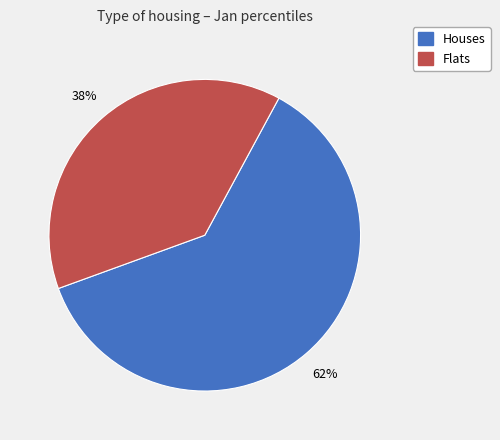

To the nearest percent, what is the average slice percentage?

50%